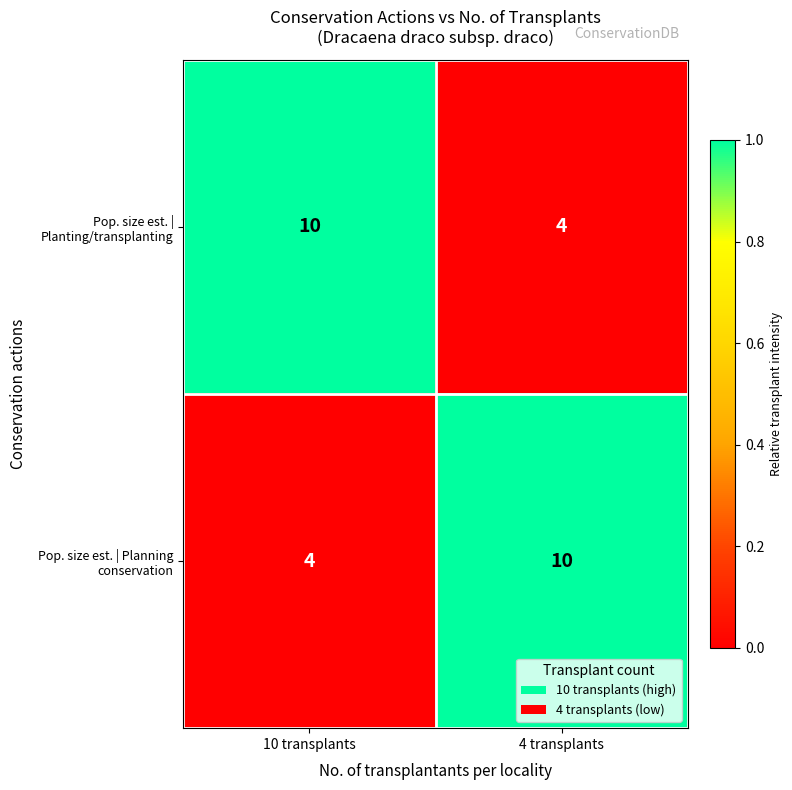

What is the difference between the Pop. size est. | Planting/transplanting values at 10 transplants and 4 transplants?

6